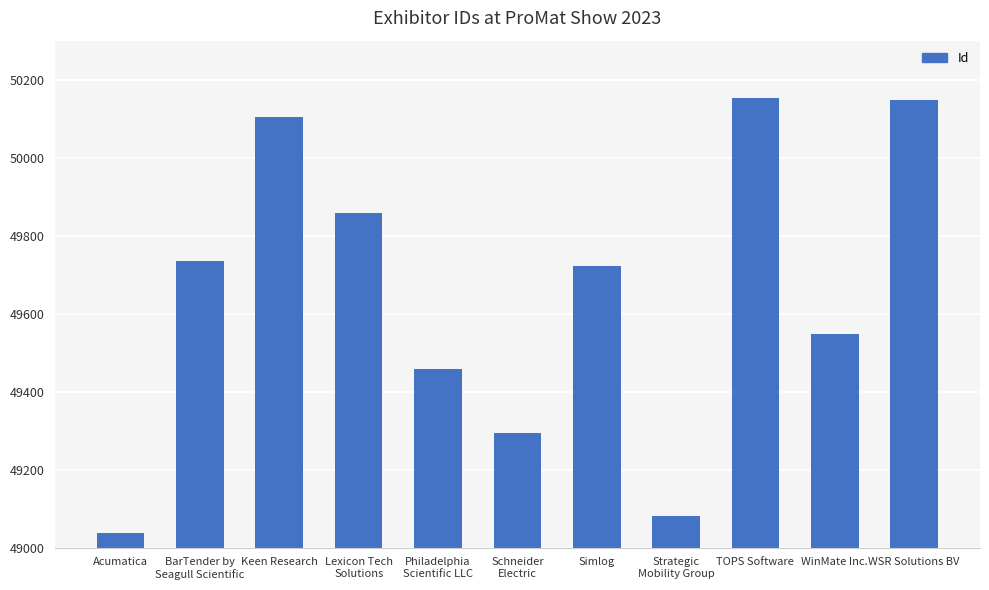

What position from the left is Strategic
Mobility Group?

8